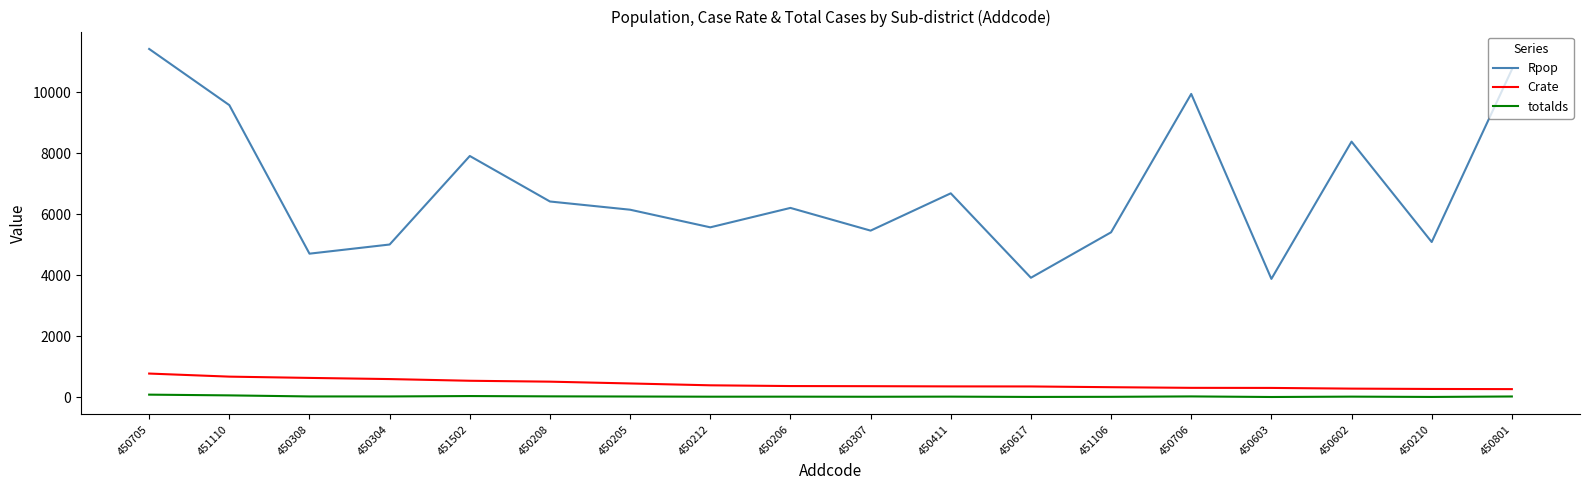

What is the minimum value for Crate?

270.0